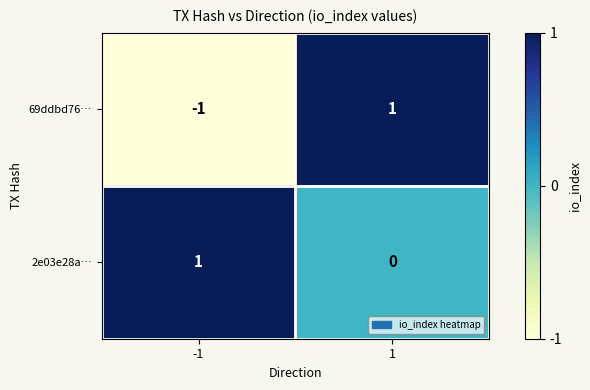

Which series has the widest spread of values?

69ddbd76…